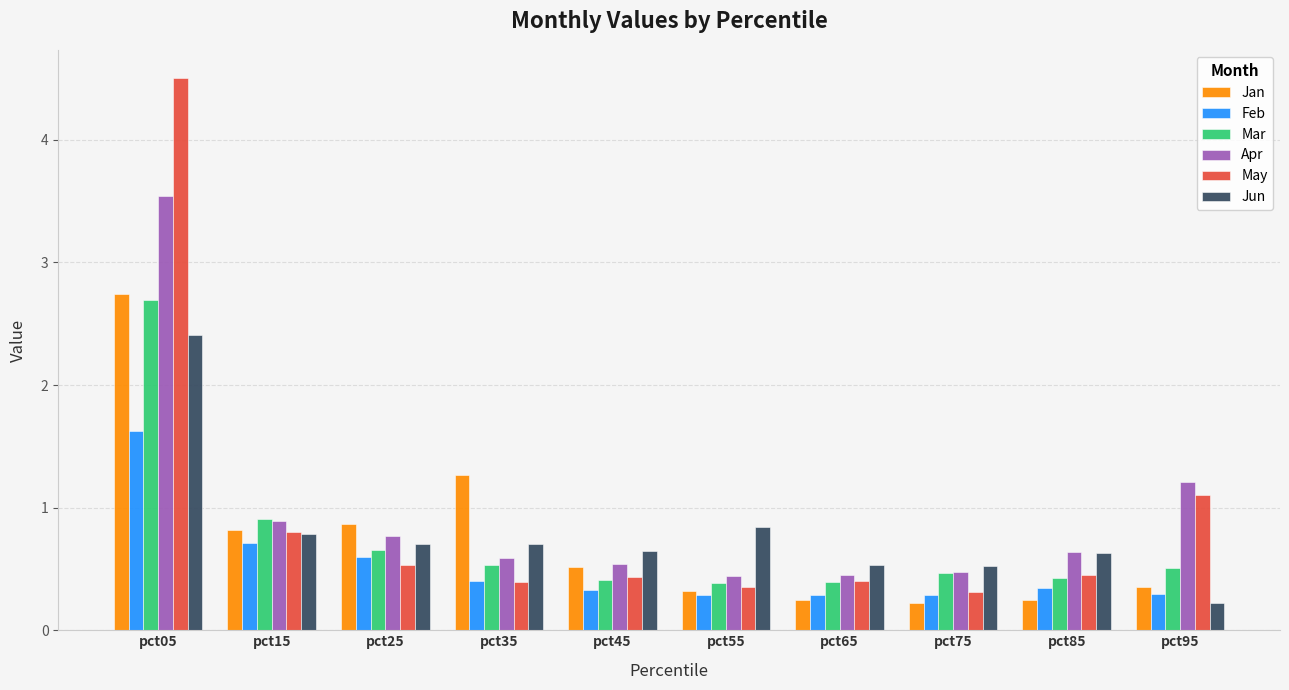

What is the greatest value displayed?

4.5